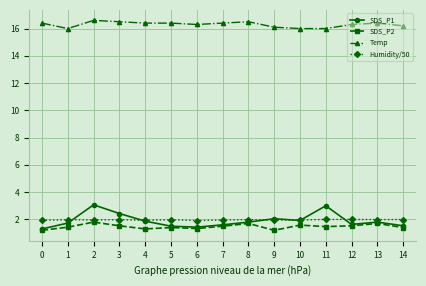

What is the total value across all series at 12?

21.5